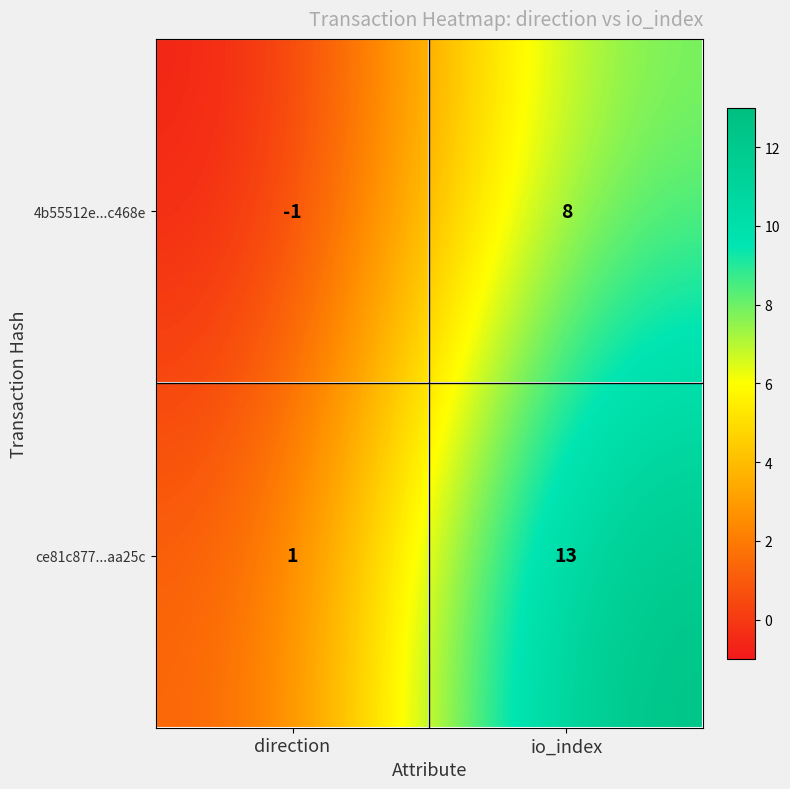

How many series are shown in this chart?

2